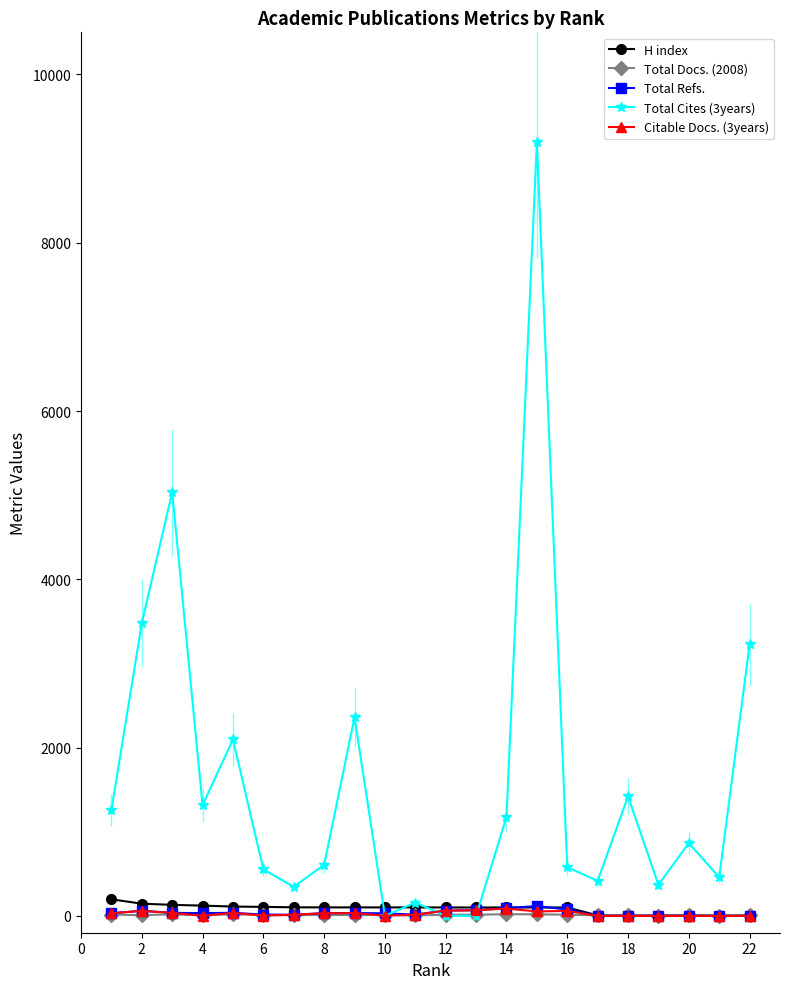

Which series has the largest total across all categories?

Total Cites (3years)